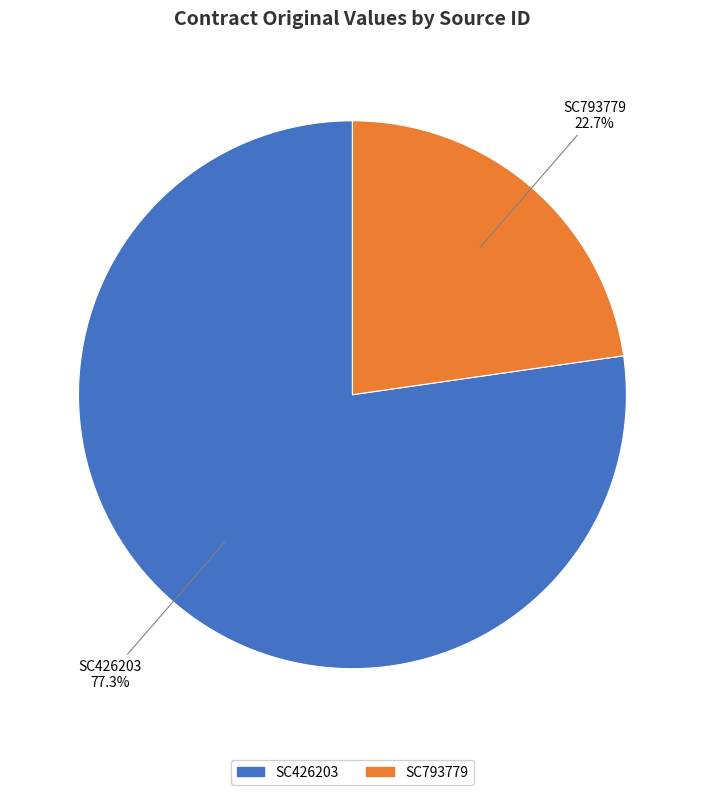

To the nearest percent, what portion does SC793779 represent?

23%